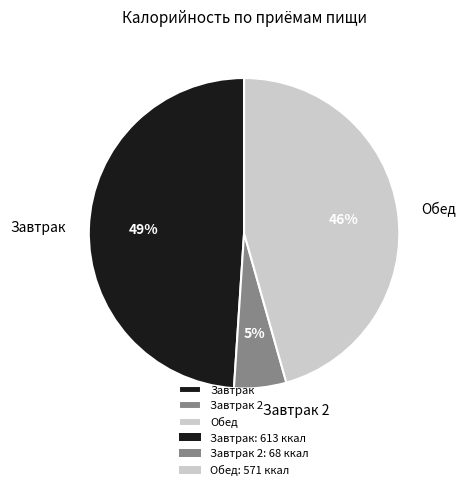

How many slices are in this pie chart?

3